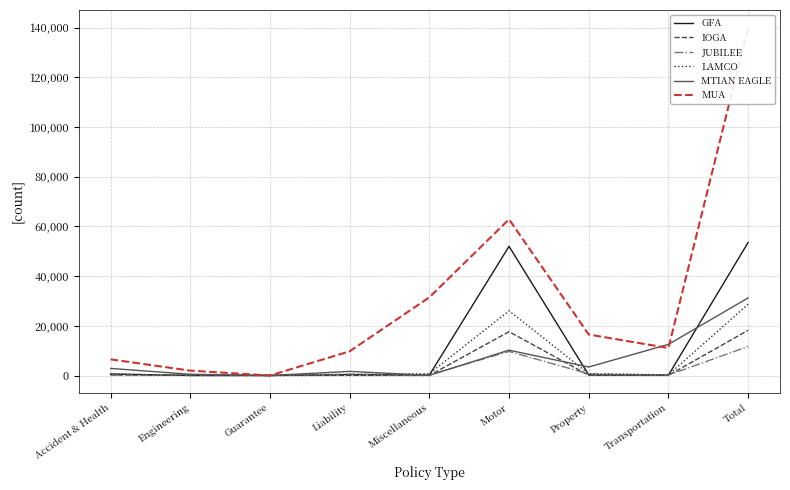

What is the greatest value displayed?

140050